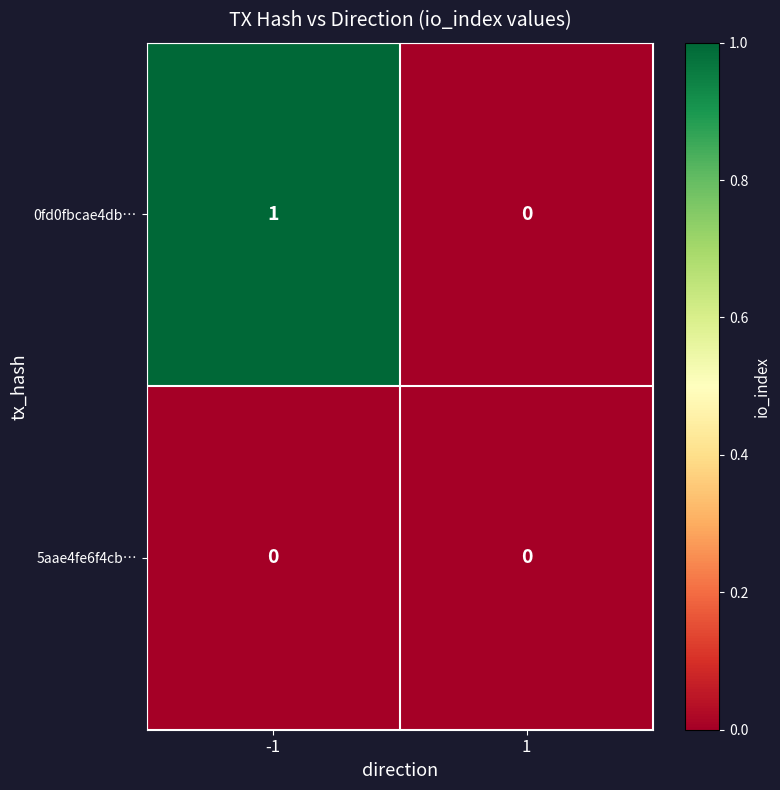

Rank the series by their maximum value, from lowest to highest.

5aae4fe6f4cb…, 0fd0fbcae4db…